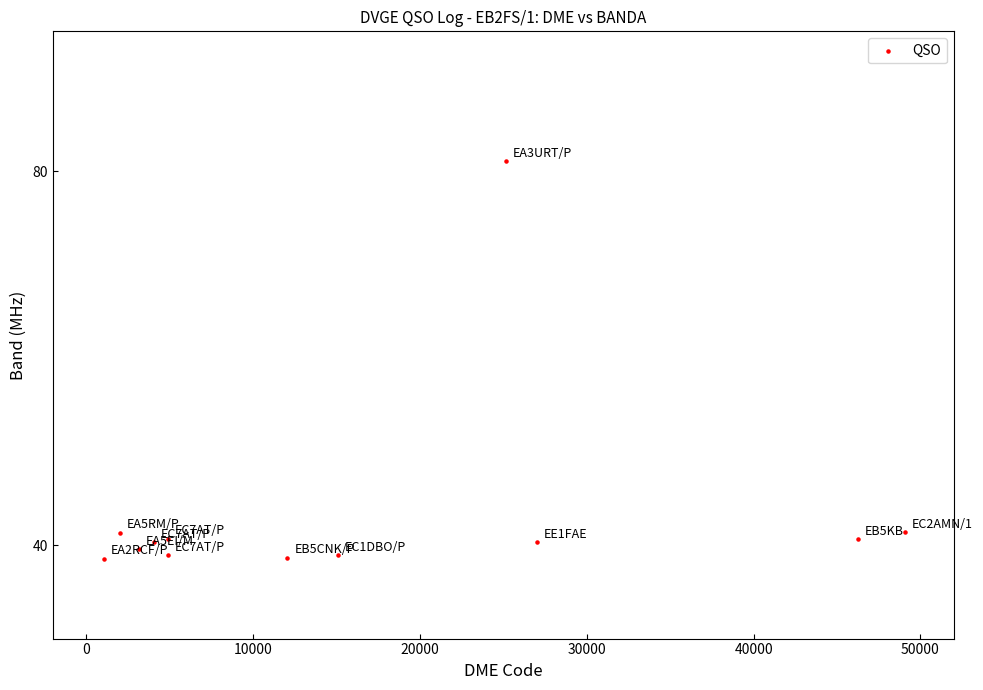

What is the average X value?

16220.1